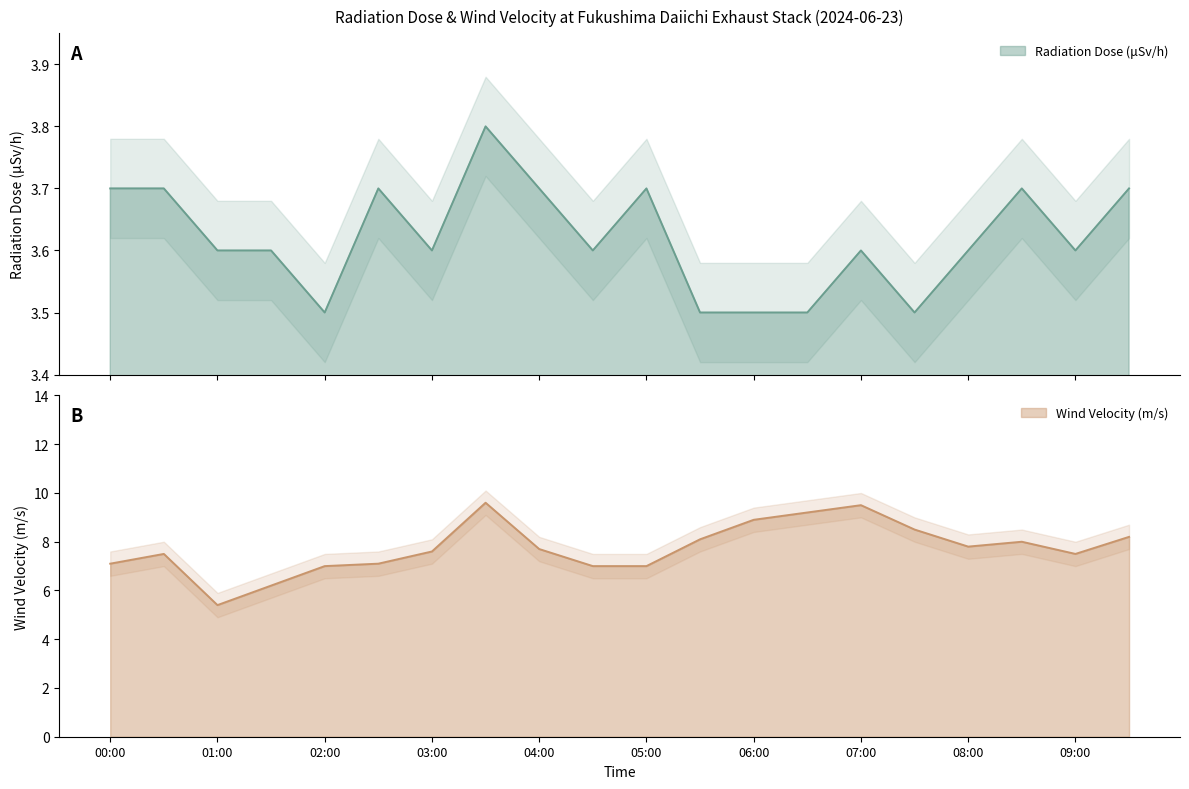

True or false: Wind Velocity (m/s) has a value of 12.4 at 07:00.

False